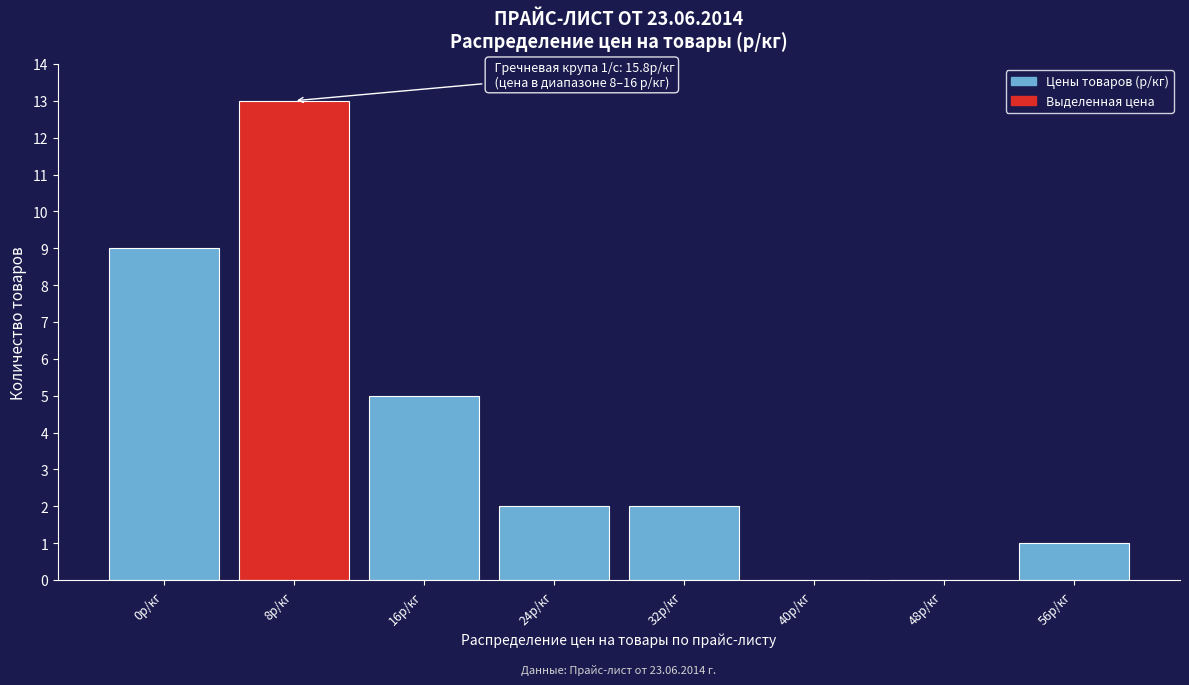

Reading right to left, transcribe all the data shown in this chart.

56р/кг=1	48р/кг=0	40р/кг=0	32р/кг=2	24р/кг=2	16р/кг=5	8р/кг=13	0р/кг=9